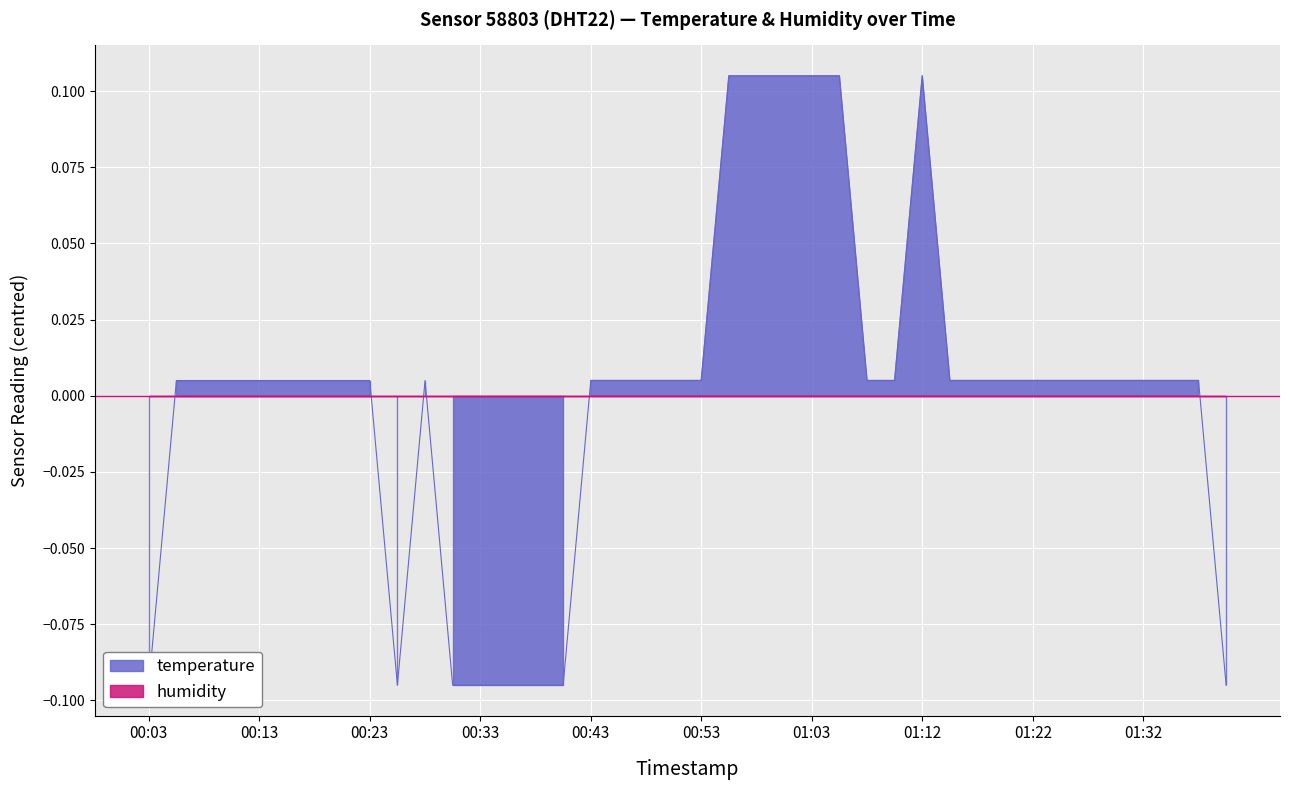

What is the change in value from 00:11 to 00:33?

-0.1